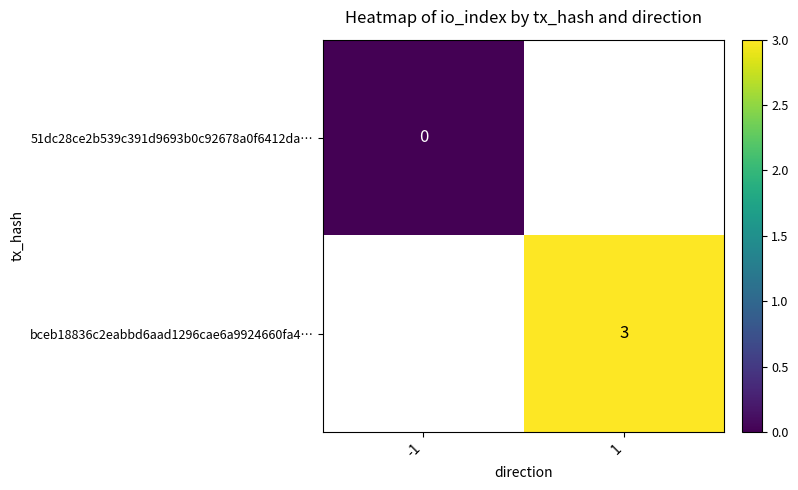

The value of bceb18836c2eabbd6aad1296cae6a9924660fa4… at 1 is 1. True or false?

False